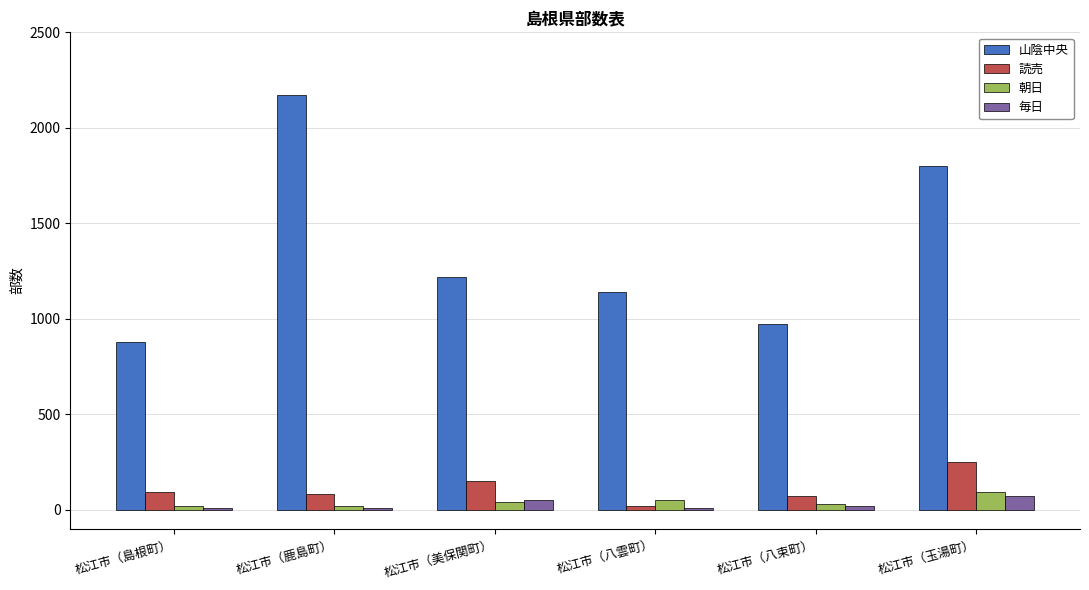

Read the 朝日 value at 松江市（八束町）.

30